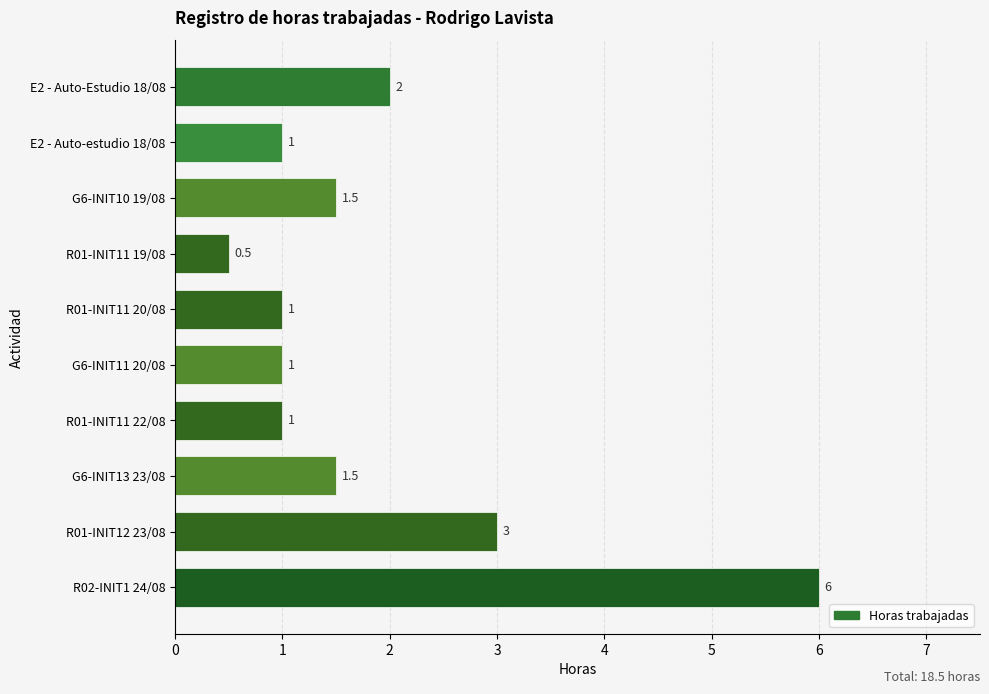

Where is the data nearest to the value 3?

R01-INIT12 23/08